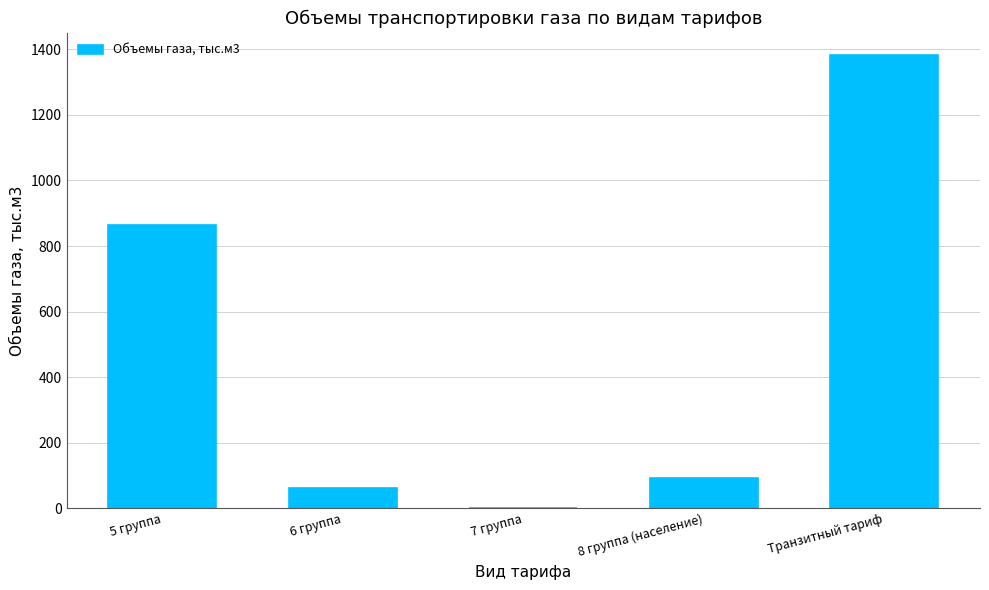

Reading left to right, transcribe all the data shown in this chart.

863.7	63.9	1.0	93.2	1381.6